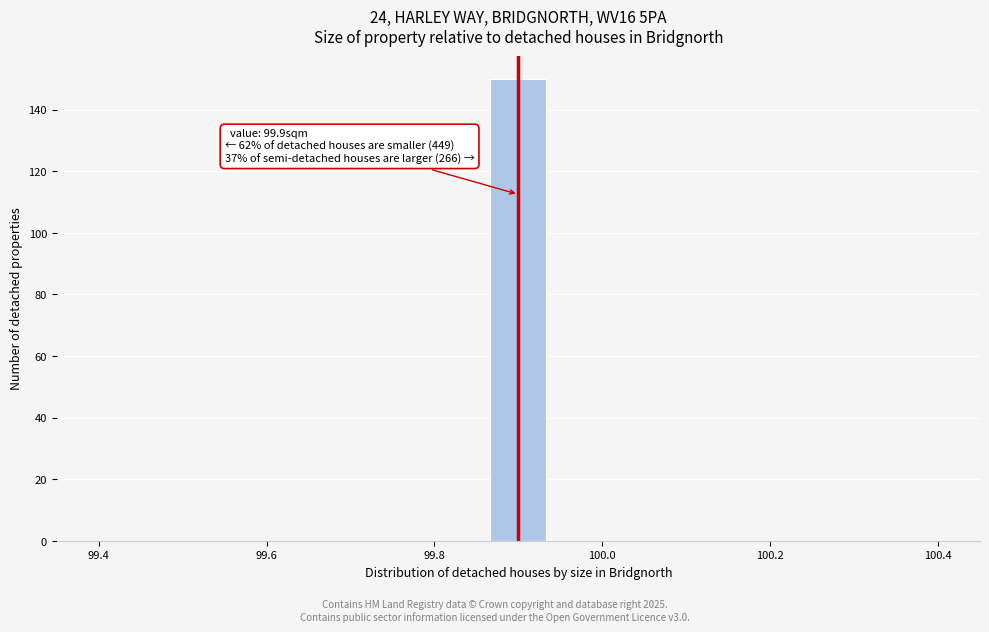

Read against the x-axis, roughly where is the centre of the tallest bar?

99.90